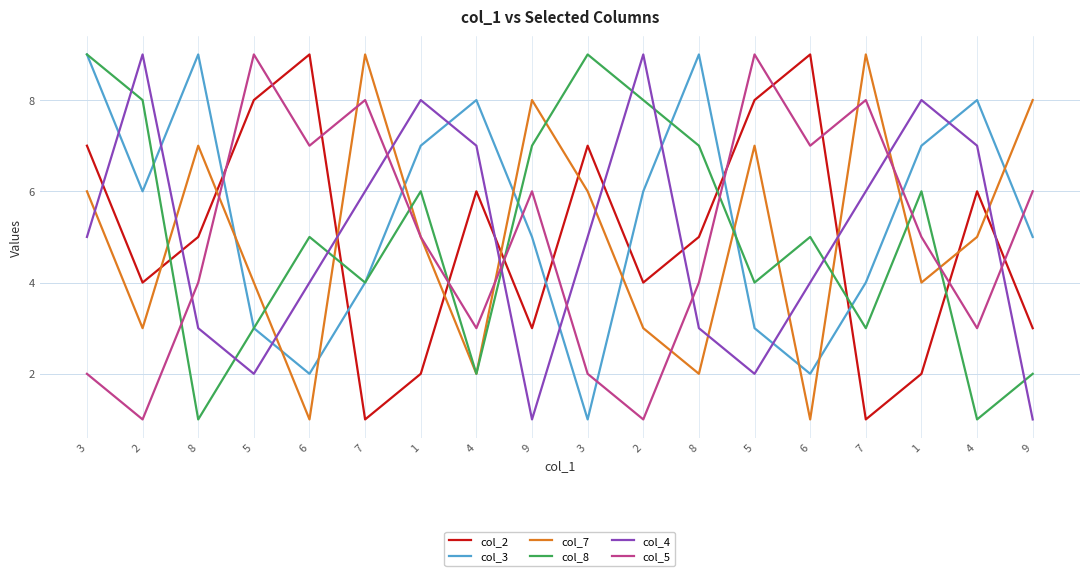

What is the label of the 11th point from the left?

2